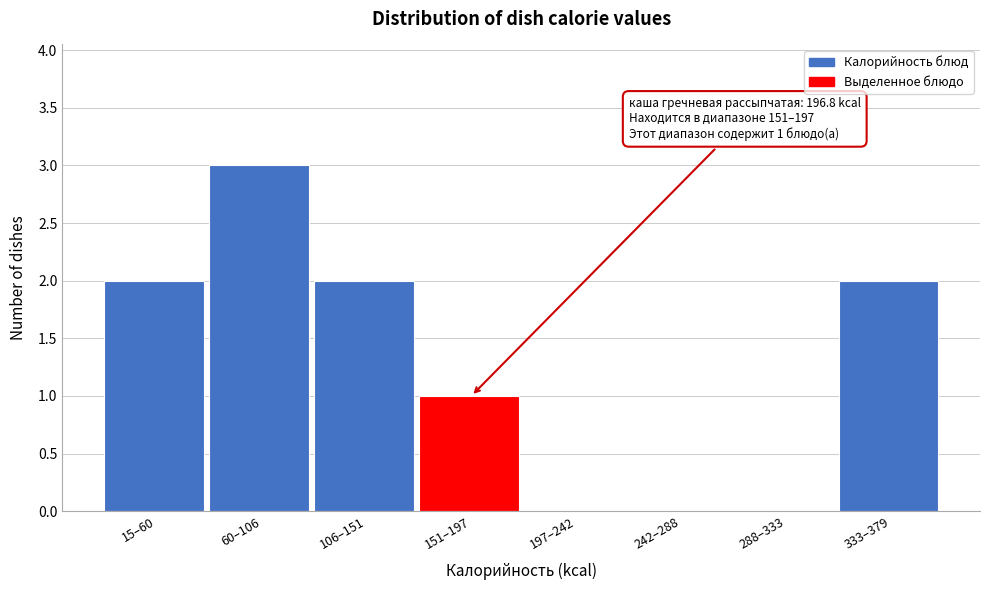

Reading right to left, transcribe all the data shown in this chart.

333–379=2	288–333=0	242–288=0	197–242=0	151–197=1	106–151=2	60–106=3	15–60=2